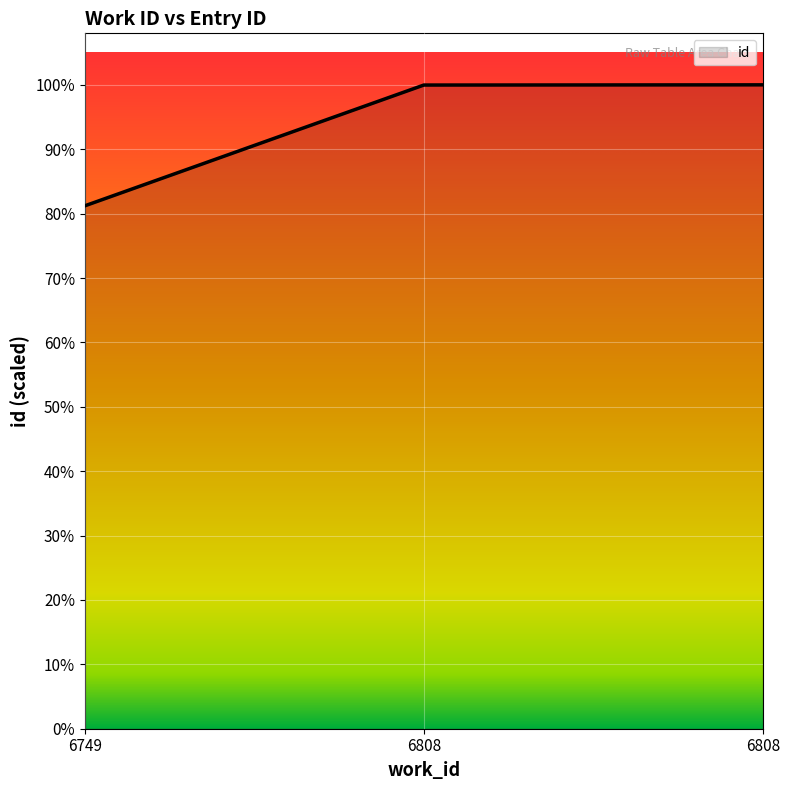

Reading left to right, list all the values displayed in this chart.

6749=17967	6808=22118	6808=22125